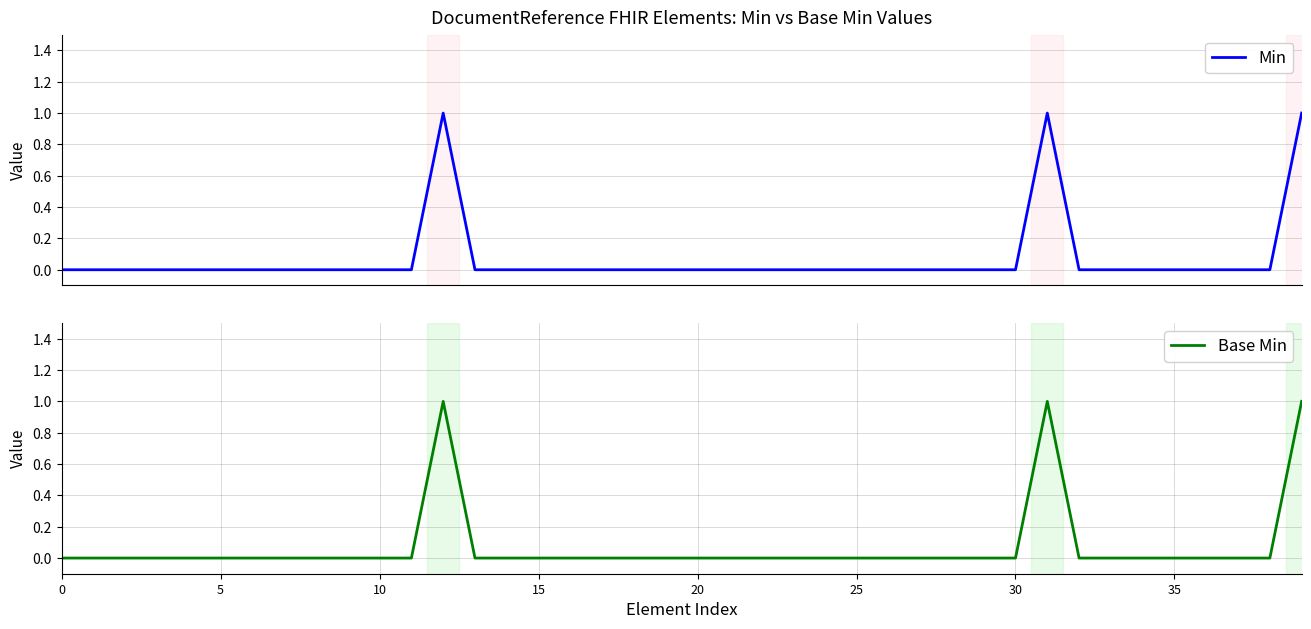

What are all the series names shown in the legend?

Min, Base Min